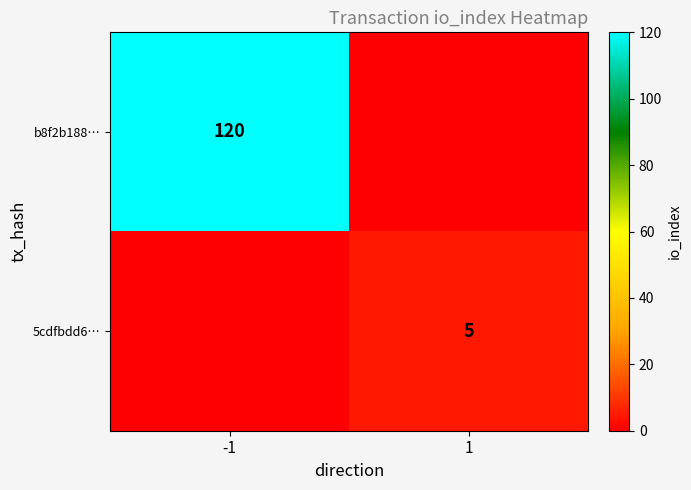

The b8f2b188… series shows 46 at -1. True or false?

False